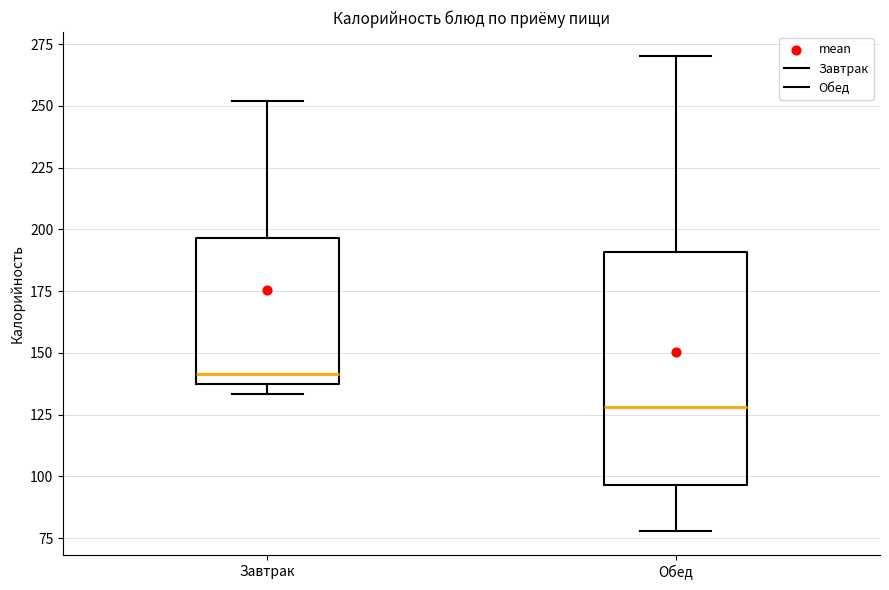

Reading left to right, transcribe this box plot: for each box, give where its median line is, the range the box spans, and where its two whiskers end, as read against the y-axis. The values are not printed on the chart, so give them approximately, as read against the axis.

Завтрак: median 140, box 135 to 195, whiskers 135 (just below the box's lower edge) to 250
Обед: median 130, box 95 to 190, whiskers 80 to 270